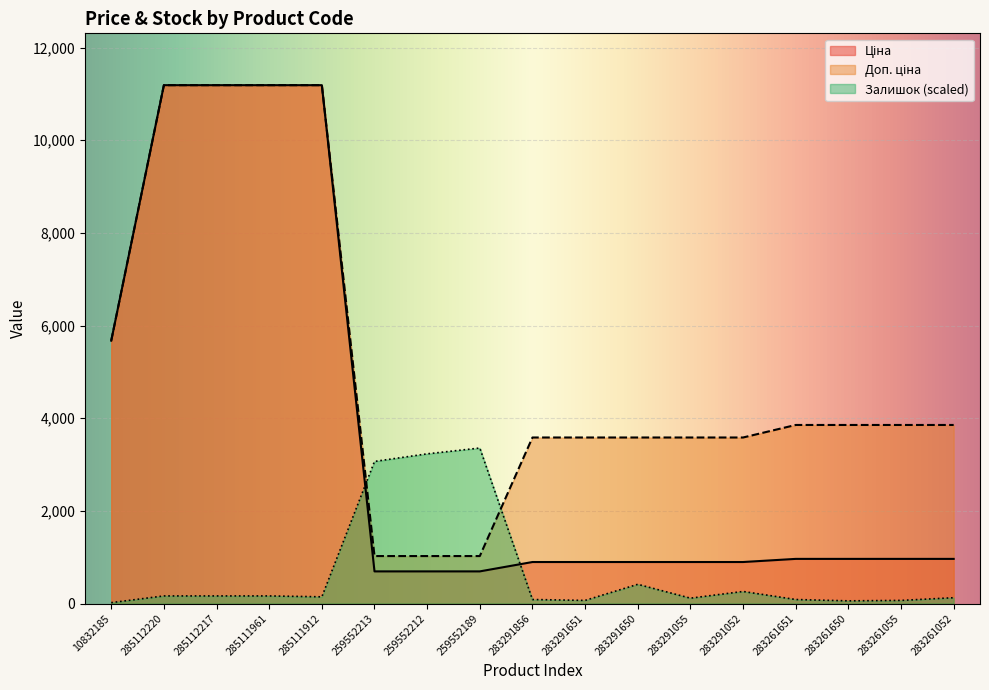

How many values in the Доп. ціна series are below 3854?

8